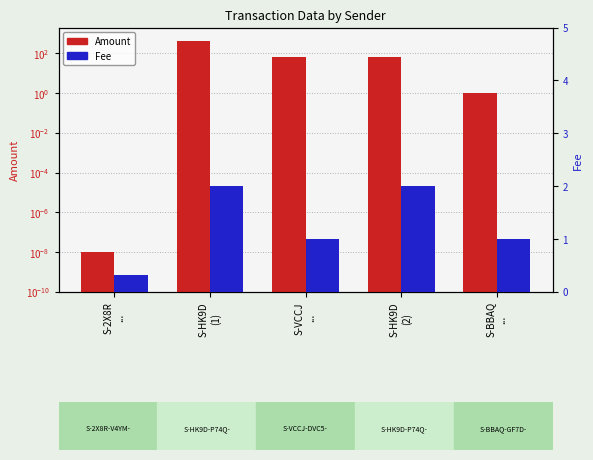

Rank the series by their average value, from lowest to highest.

Fee, Amount